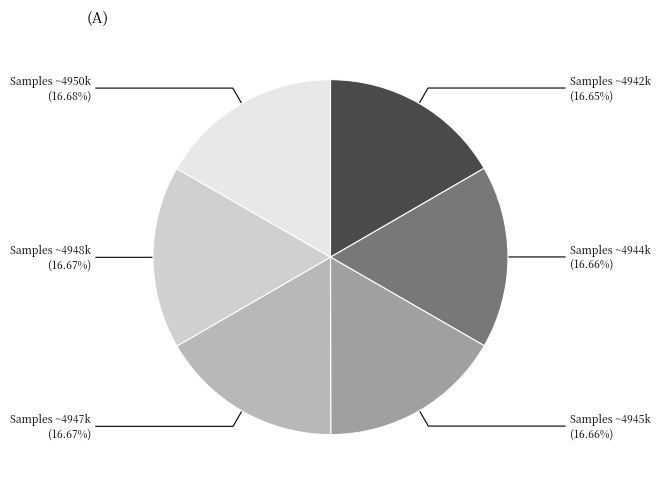

Is there any slice that represents more than half of the pie?

No